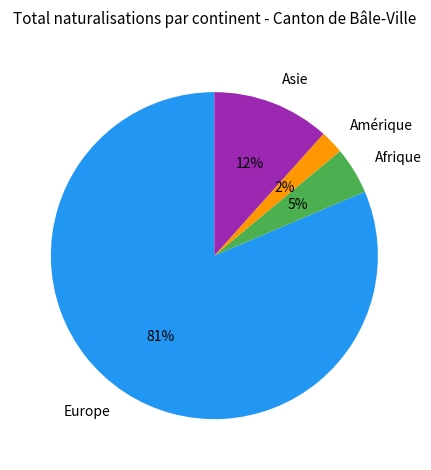

Which slice is the largest?

Europe